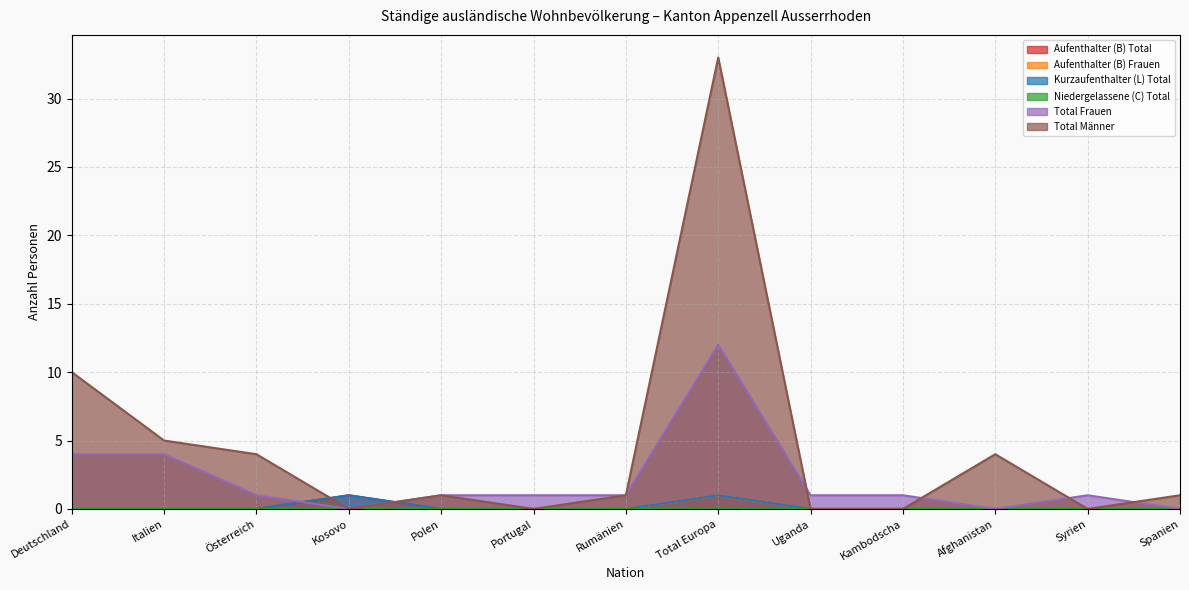

Where is Kurzaufenthalter (L) Total nearest to the value 0?

Deutschland